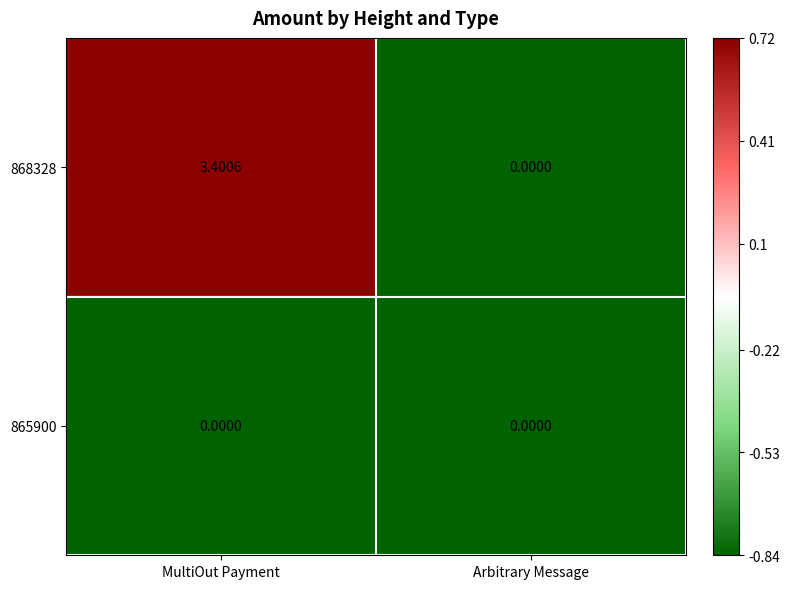

List the labels in order of 868328 value, largest first.

MultiOut Payment, Arbitrary Message